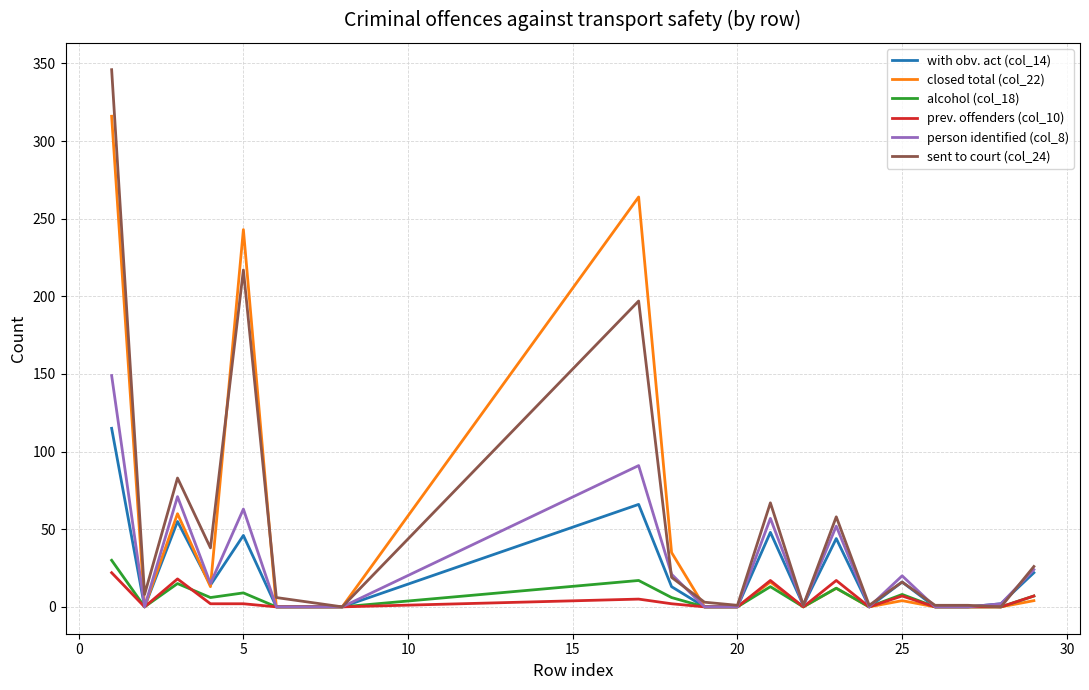

What is the difference between the maximum and minimum values in the sent to court (col_24) series?

346